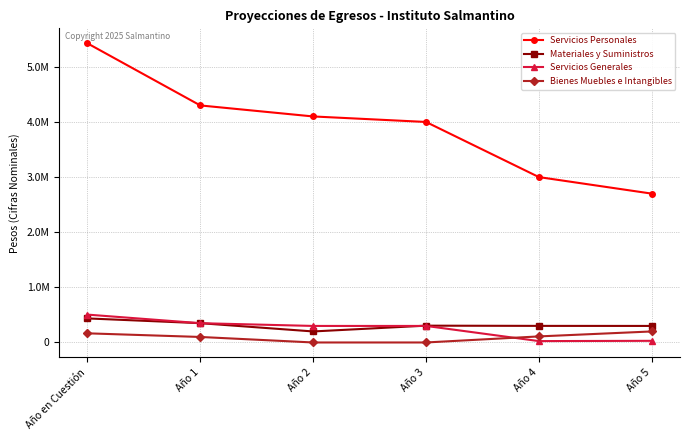

At which category is the sum across all series the highest?

Año en Cuestión